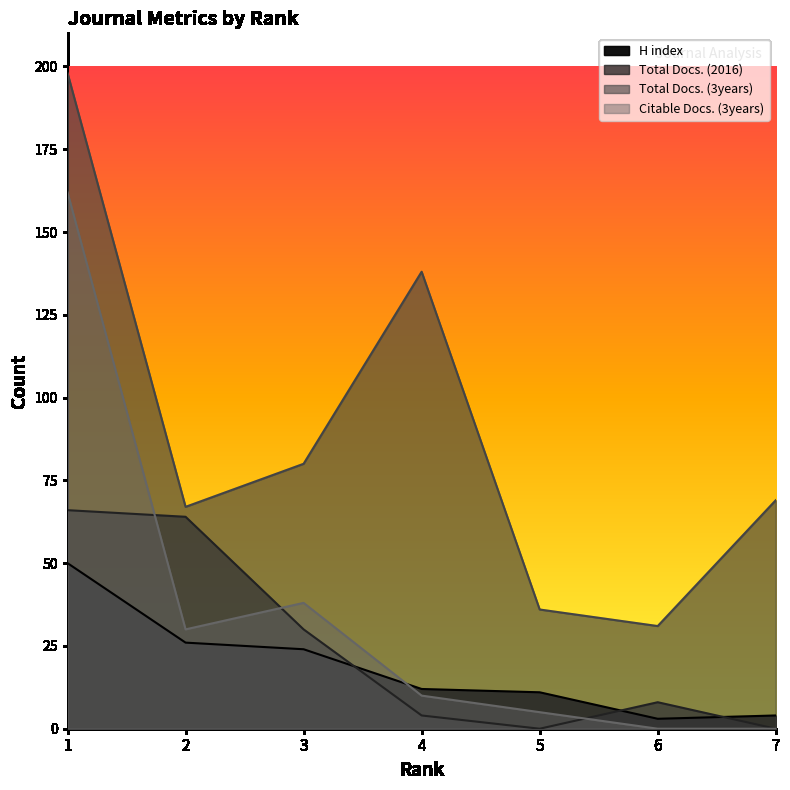

How many times do Citable Docs. (3years) and H index cross each other?

1